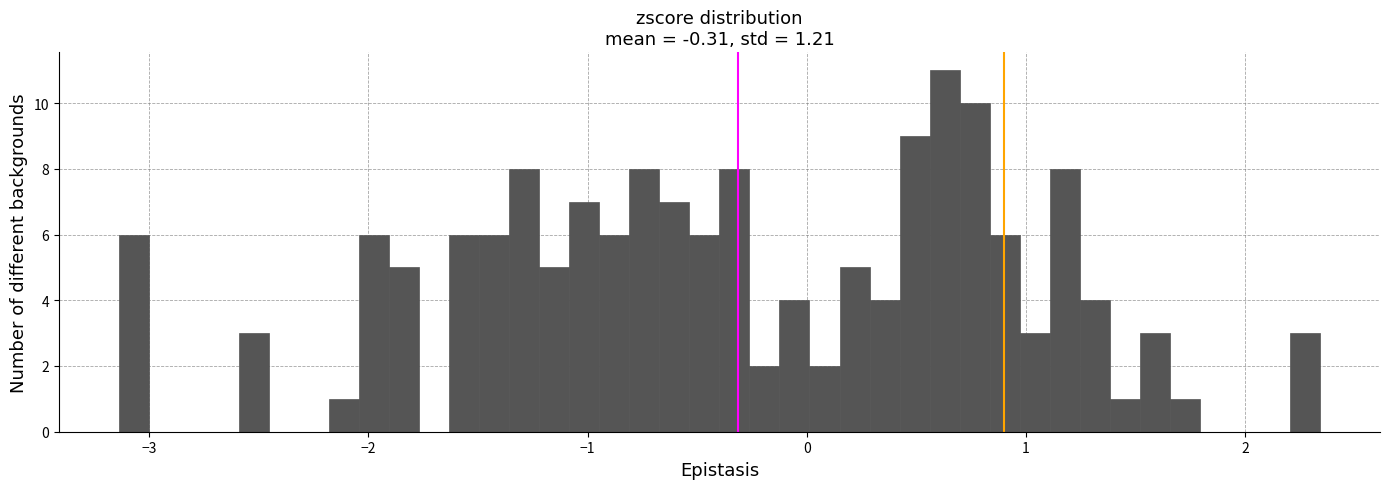

Read against the x-axis, roughly where is the centre of the tallest bar?

0.6